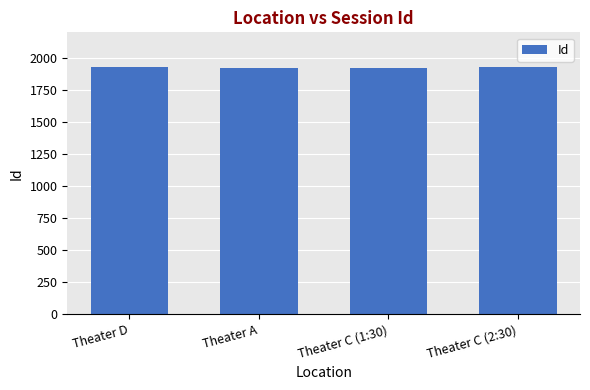

Approximately how many times larger is the value at Theater A compared to Theater C (2:30)?

1.0